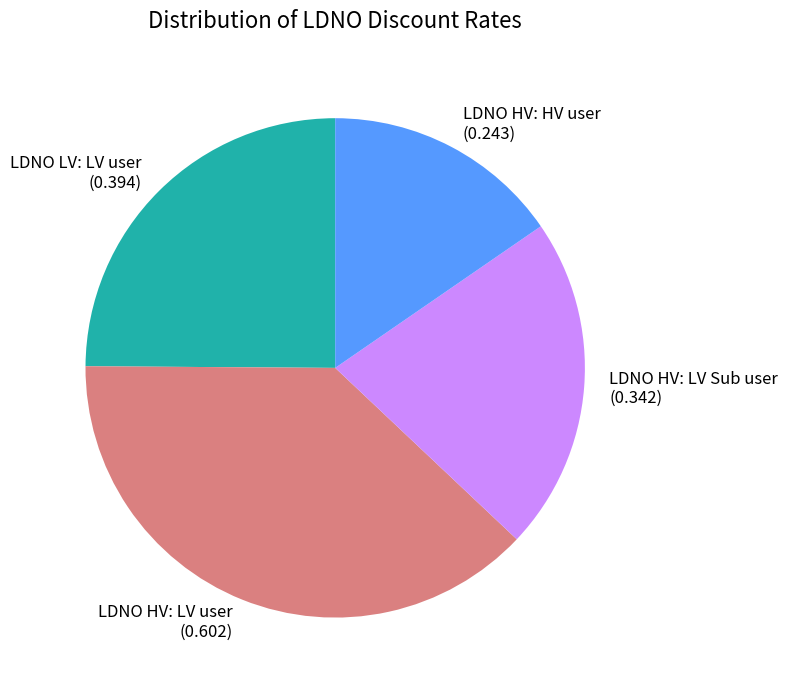

Which category has the smallest portion of the pie?

LDNO HV: HV user